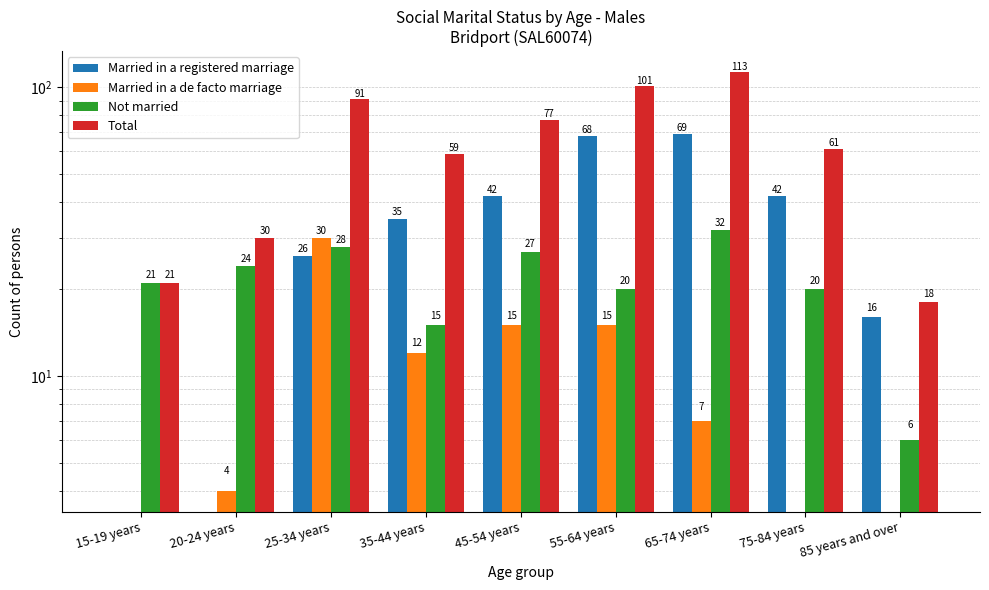

What is the label of the 7th bar from the right?

25-34 years